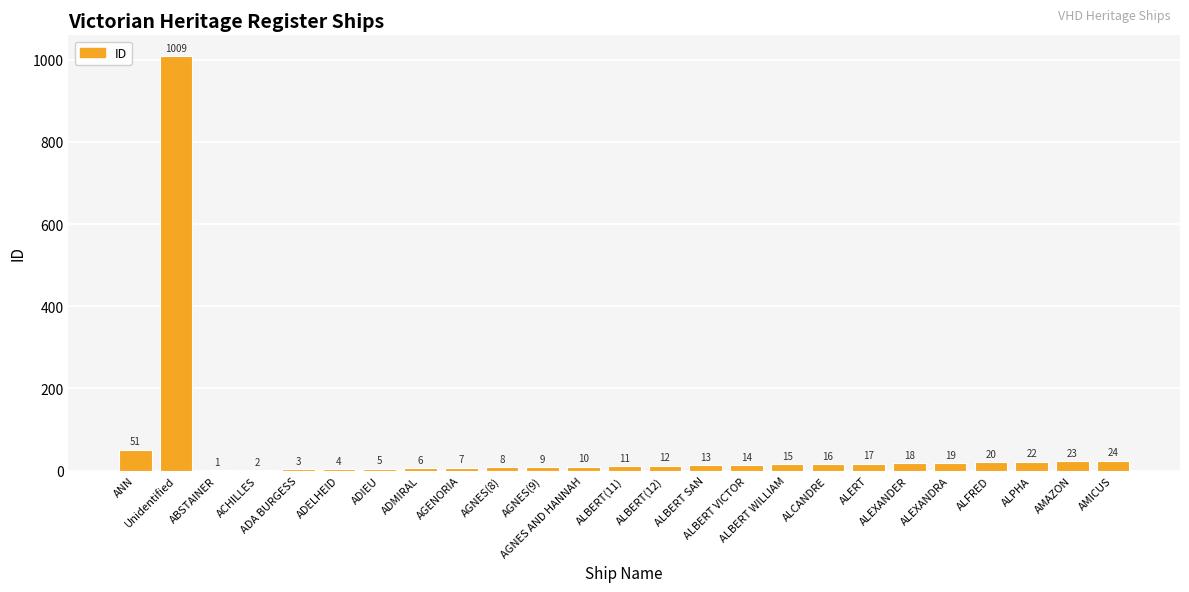

What is the sum of all values?

1339